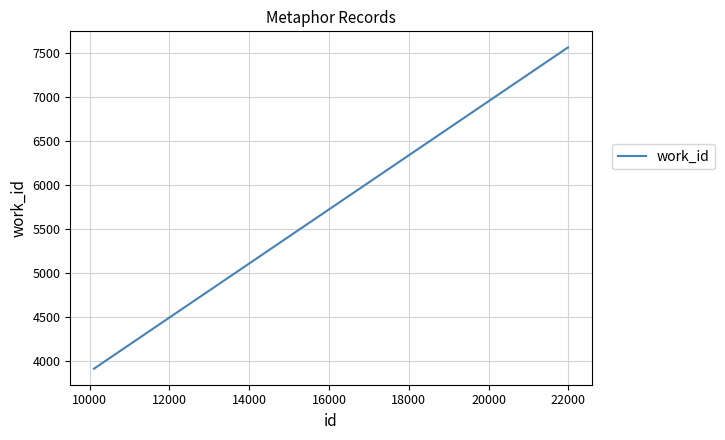

What is the greatest value displayed?

7559